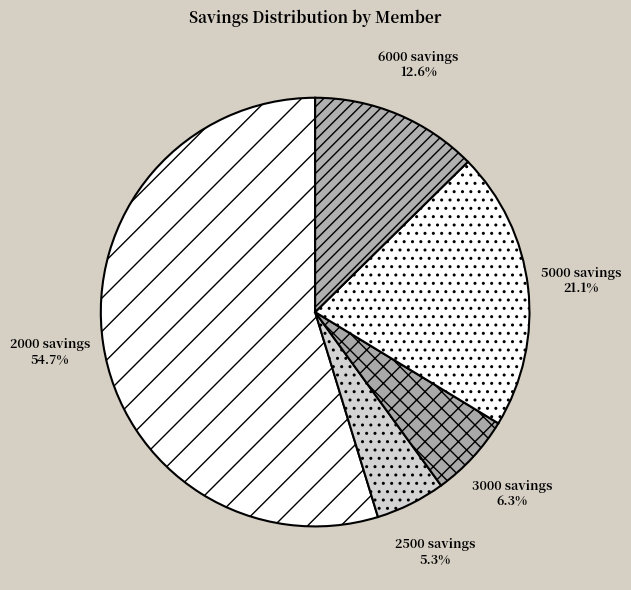

Is the sum of 2500 savings and 5000 savings greater than half?

No